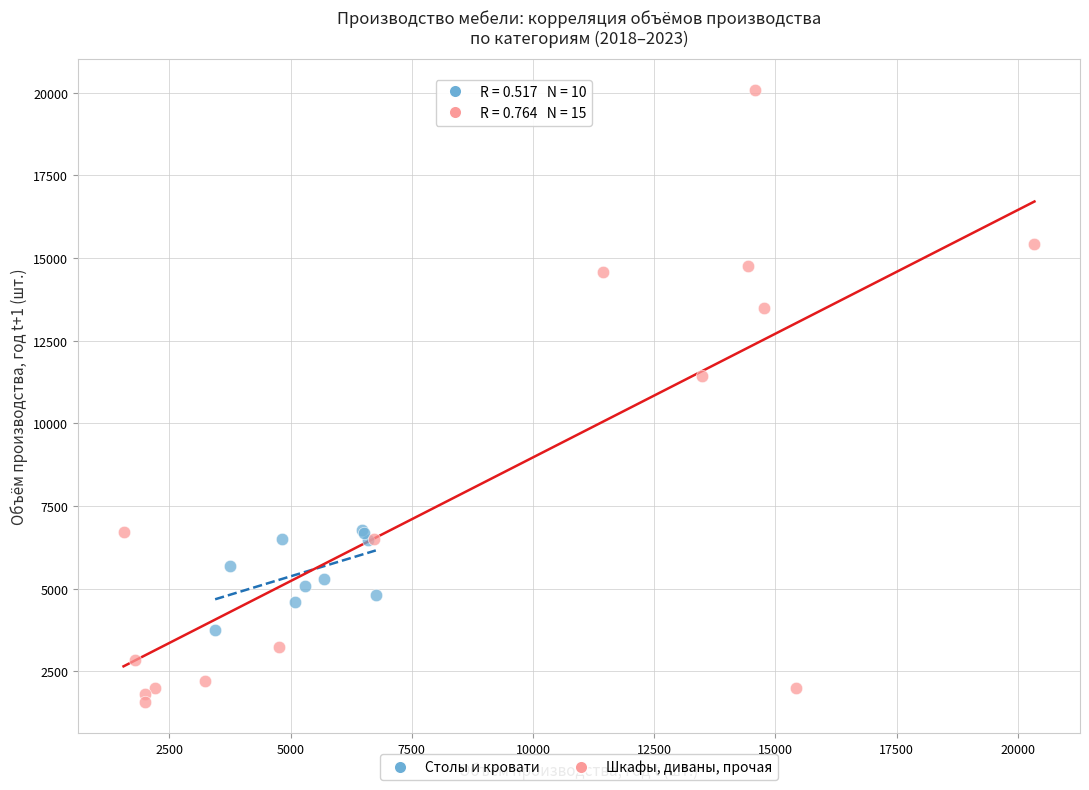

What are all the series names shown in the legend?

Столы и кровати, Шкафы, диваны, прочая